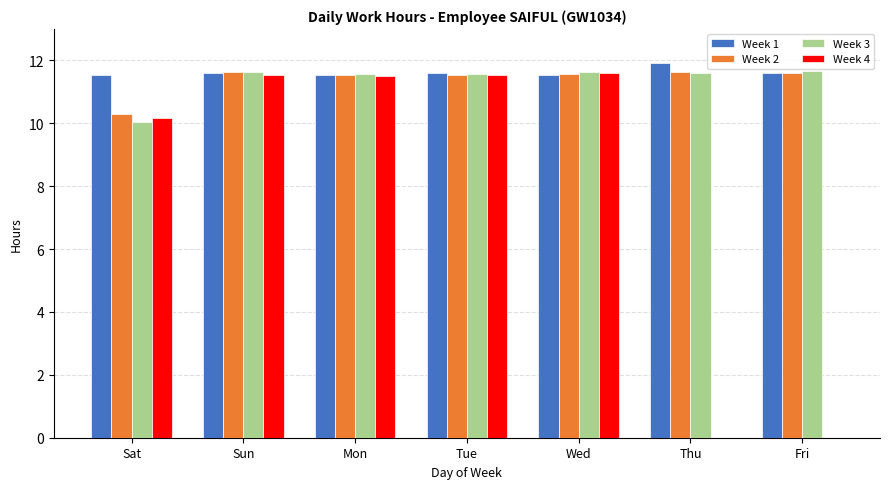

What is the sum of all Week 4 values?

56.3